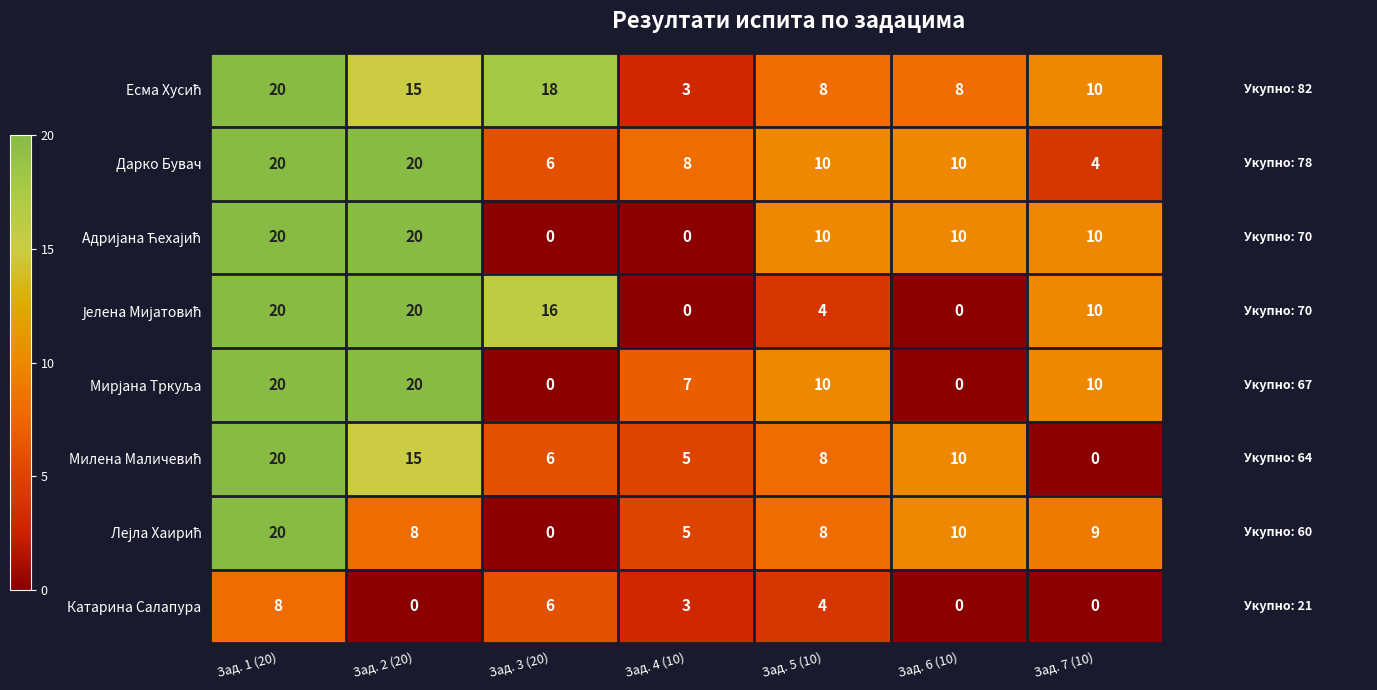

How many categories are shown in the chart?

7